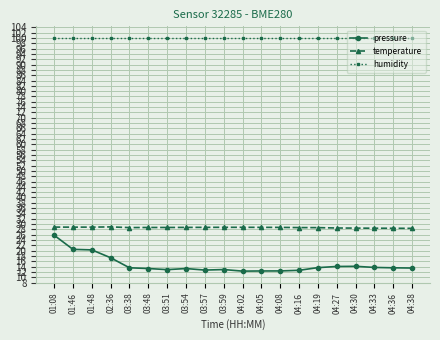

What is the spread (max minus min) of values at 04:30?

85.9